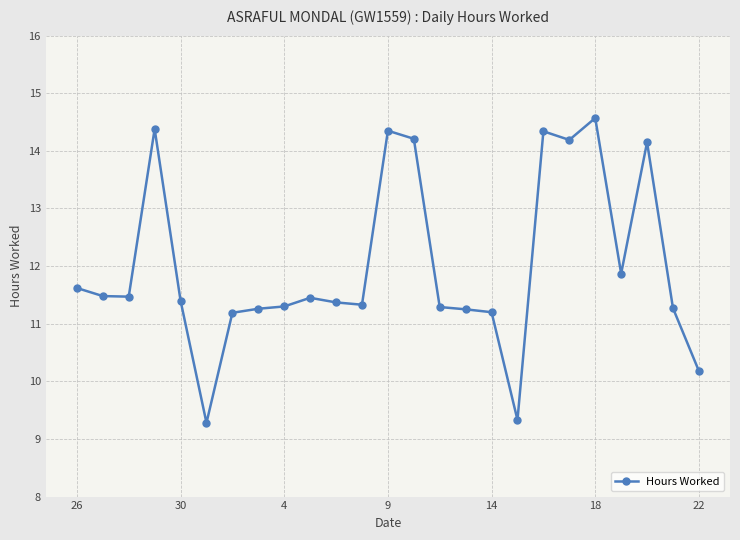

True or false: the data has more than 2 interior local peaks.

True